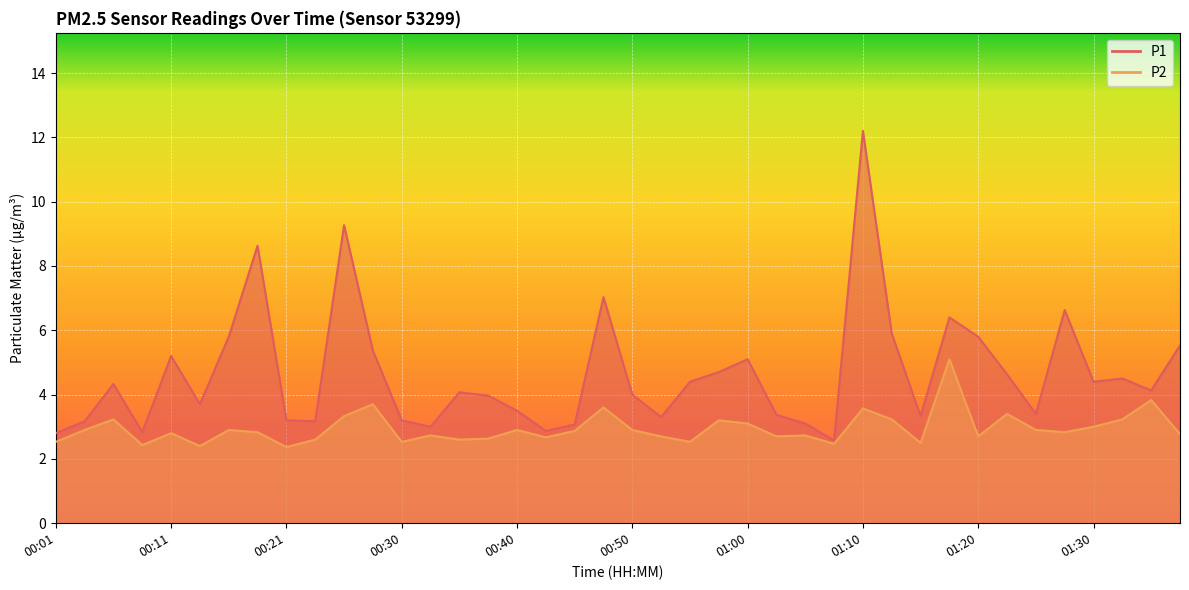

Reading left to right, what are all the values shown in this chart?

P1: 00:01=2.8	00:03=3.2	00:06=4.3	00:08=2.8	00:11=5.2	00:13=3.7	00:16=5.8	00:18=8.6	00:21=3.2	00:23=3.2	00:25=9.3	00:28=5.4	00:30=3.2	00:33=3.0	00:35=4.1	00:38=4.0	00:40=3.5	00:43=2.9	00:45=3.1	00:48=7.0	00:50=4.0	00:53=3.3	00:55=4.4	00:58=4.7	01:00=5.1	01:03=3.4	01:05=3.1	01:08=2.6	01:10=12.2	01:13=5.9	01:15=3.3	01:18=6.4	01:20=5.8	01:23=4.6	01:25=3.4	01:27=6.6	01:30=4.4	01:32=4.5	01:35=4.1	01:37=5.5
P2: 00:01=2.5	00:03=2.9	00:06=3.2	00:08=2.4	00:11=2.8	00:13=2.4	00:16=2.9	00:18=2.8	00:21=2.4	00:23=2.6	00:25=3.3	00:28=3.7	00:30=2.5	00:33=2.7	00:35=2.6	00:38=2.6	00:40=2.9	00:43=2.7	00:45=2.9	00:48=3.6	00:50=2.9	00:53=2.7	00:55=2.5	00:58=3.2	01:00=3.1	01:03=2.7	01:05=2.7	01:08=2.5	01:10=3.6	01:13=3.2	01:15=2.5	01:18=5.1	01:20=2.7	01:23=3.4	01:25=2.9	01:27=2.8	01:30=3.0	01:32=3.2	01:35=3.8	01:37=2.8